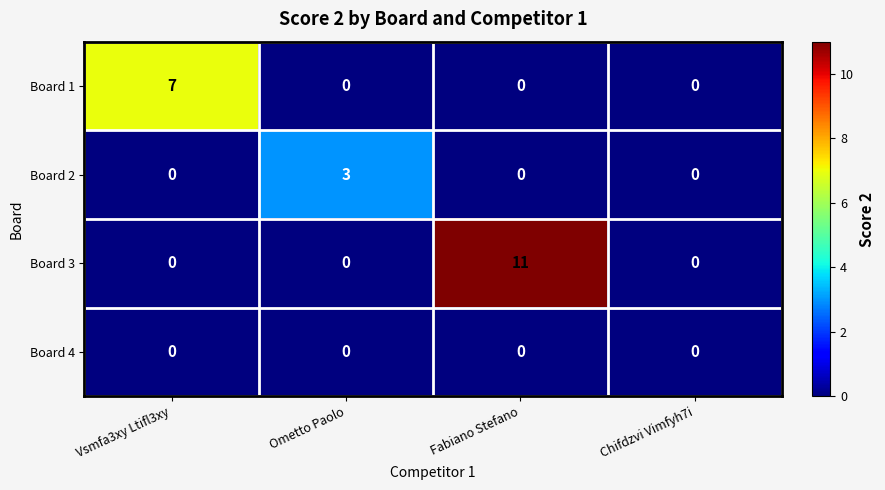

List the series in order of their overall mean, highest first.

Board 3, Board 1, Board 2, Board 4